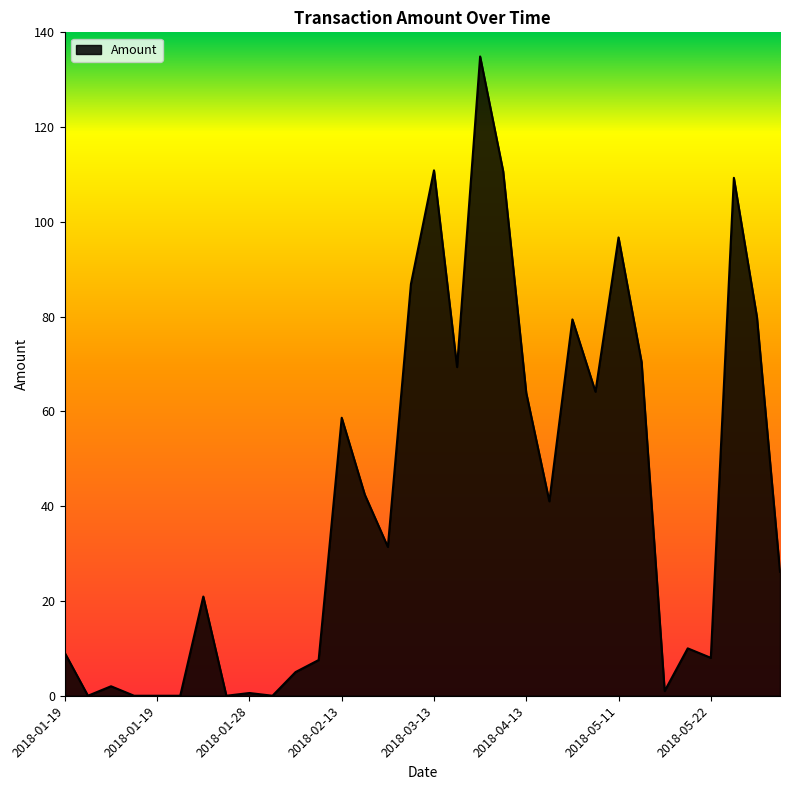

What is the maximum value shown in the chart?

134.9